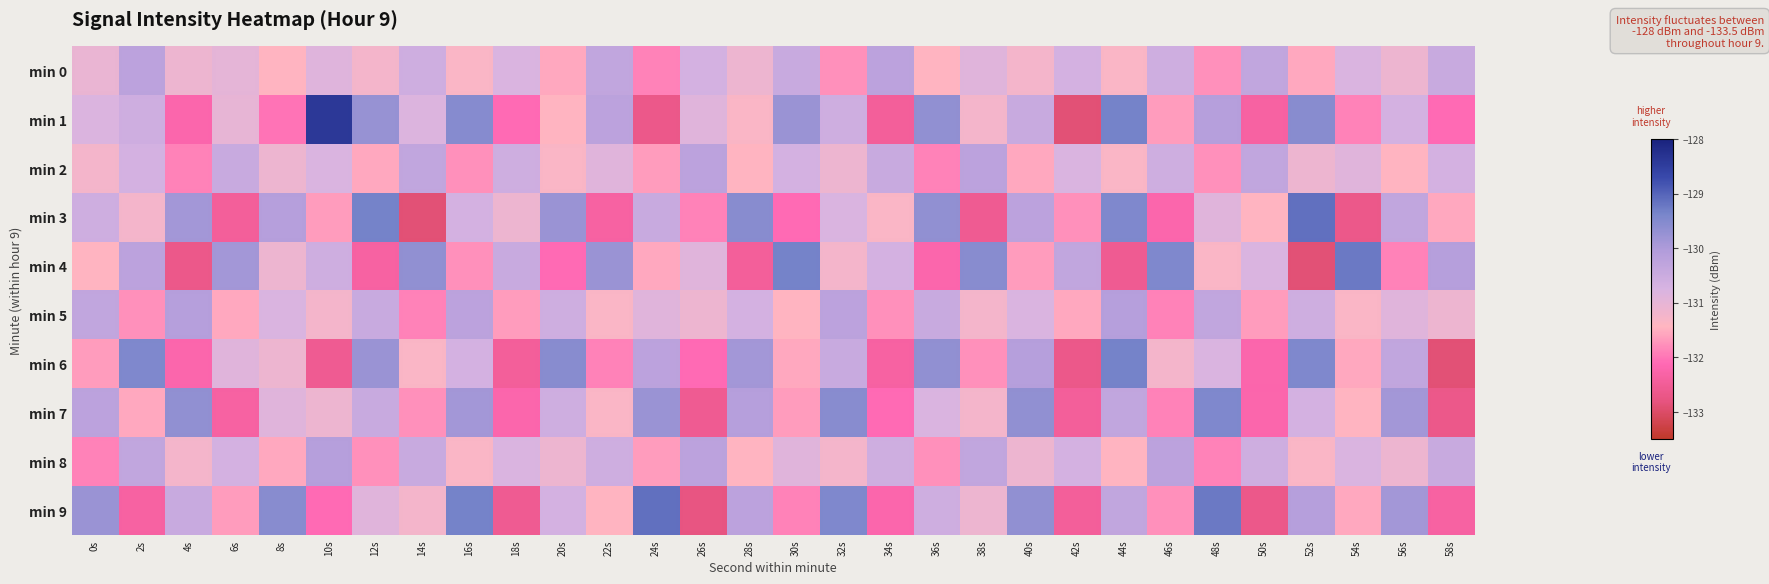

List the series in order of their peak value, highest first.

min 1, min 3, min 9, min 4, min 6, min 7, min 5, min 8, min 0, min 2